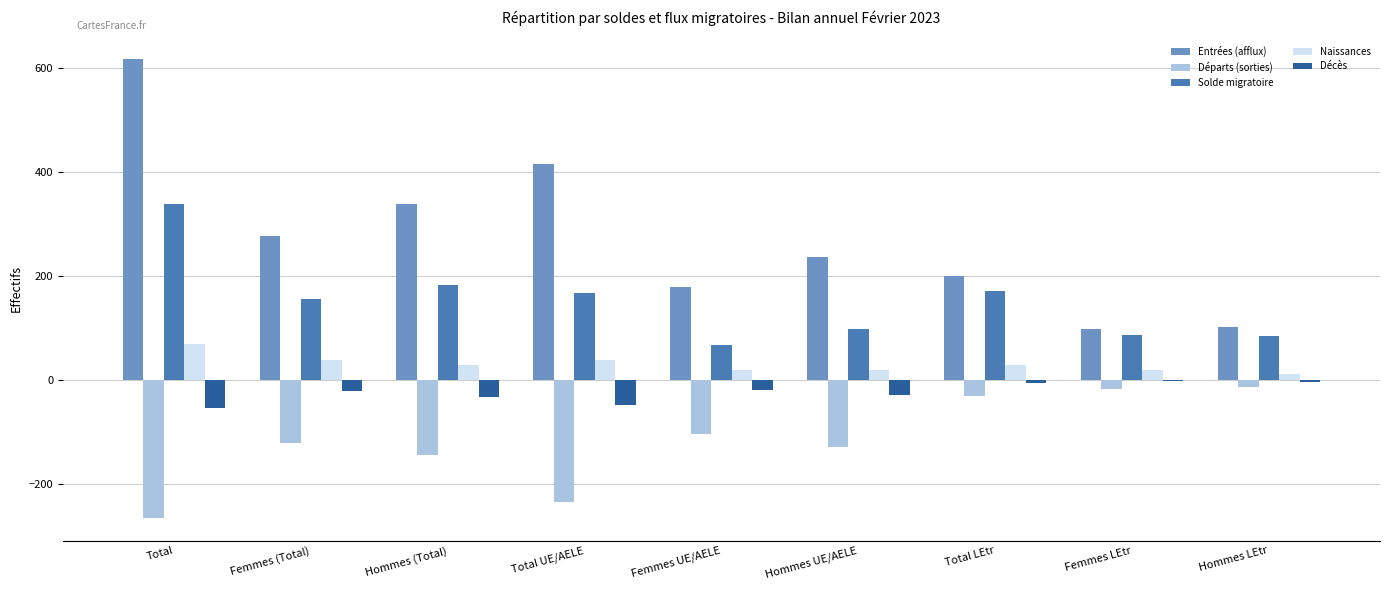

Is the value of Décès at Total LEtr greater than the value of Solde migratoire at Femmes (Total)?

No